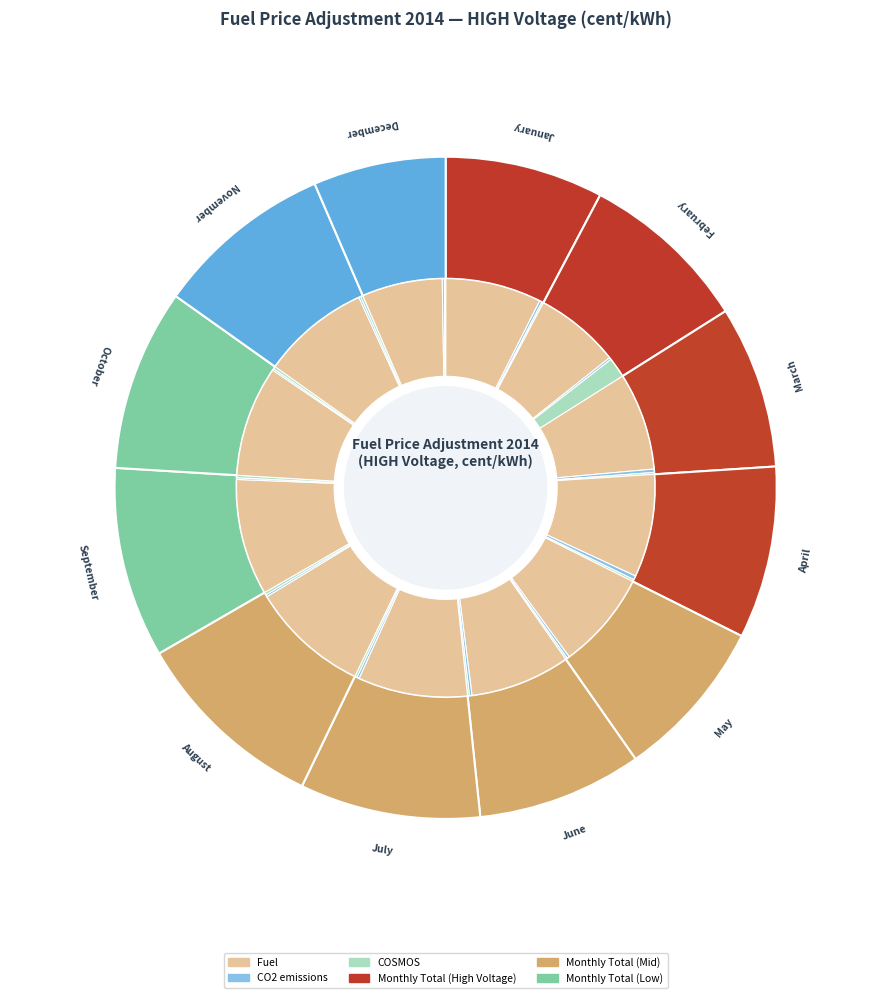

Which slice is the largest?

August